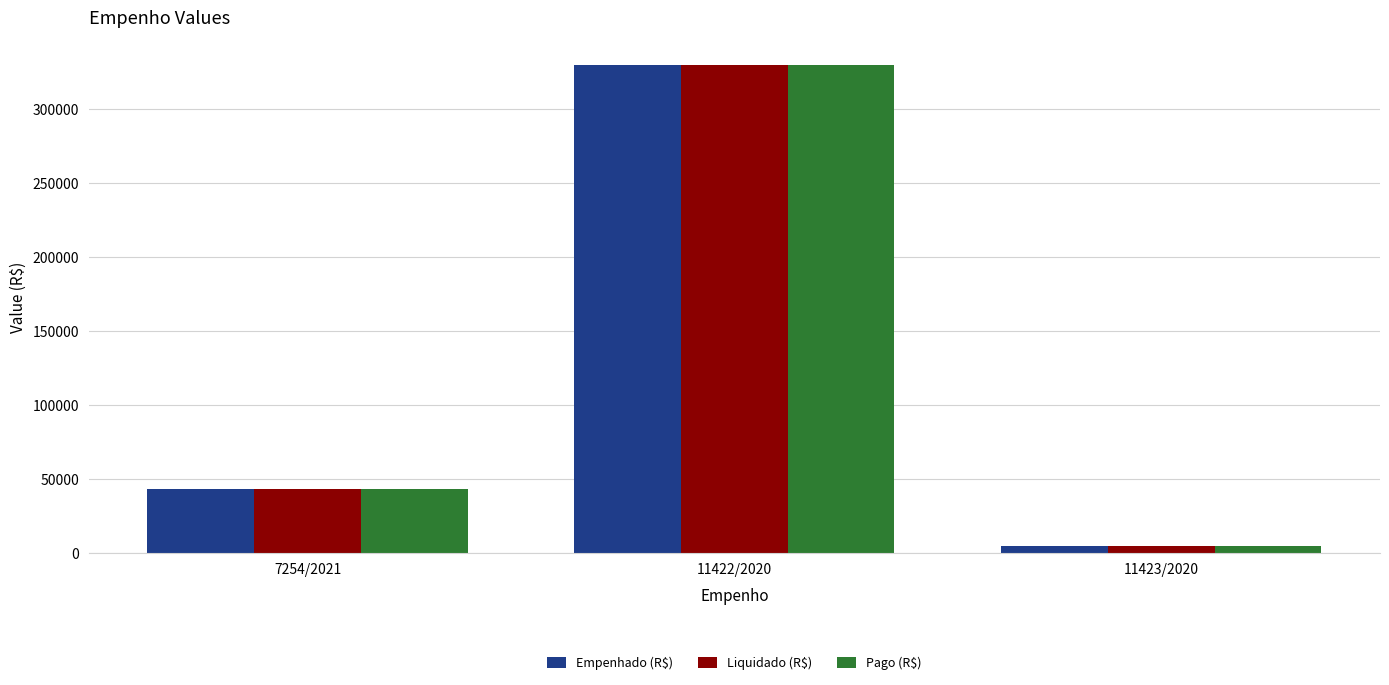

What is the total value across all series at 11423/2020?

13619.0